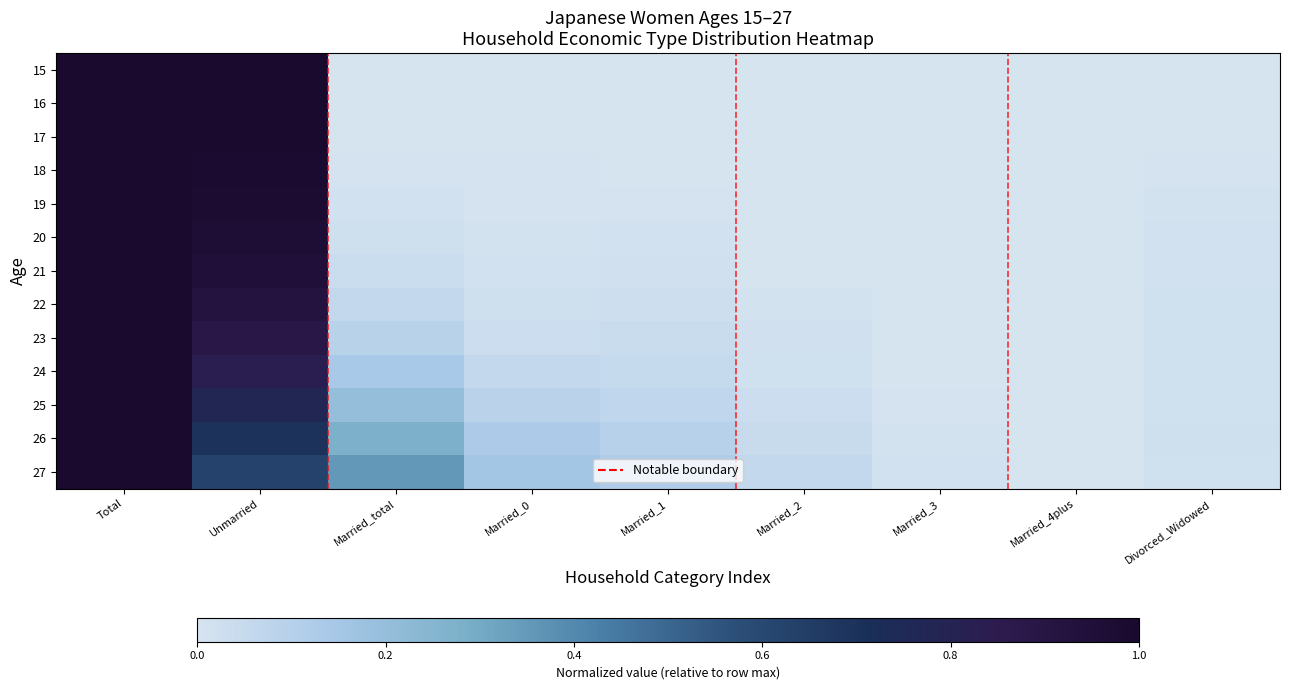

What is the difference between the highest and lowest values at Married_0?

0.2